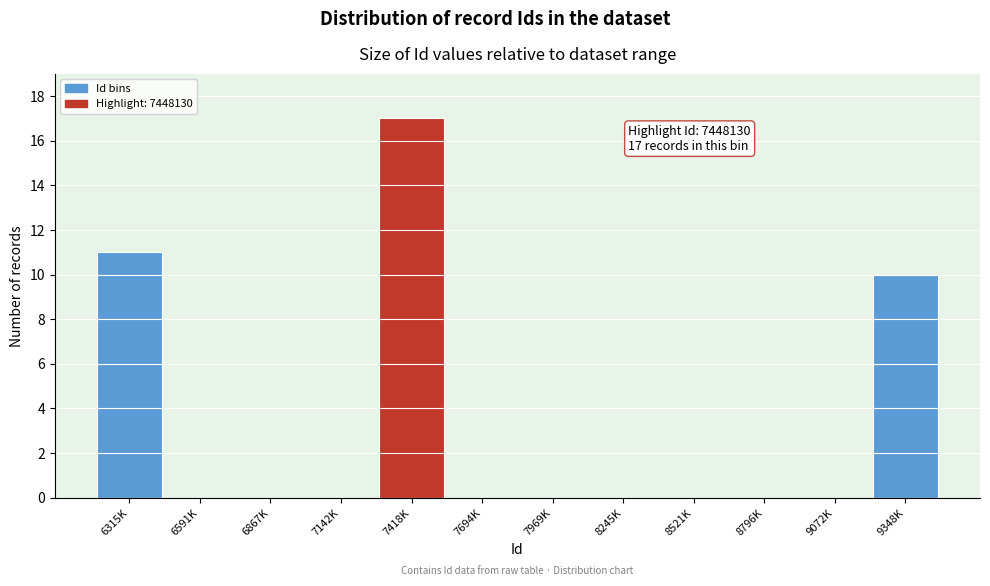

Reading left to right, extract all data points from this chart.

6315K=11	6591K=0	6867K=0	7142K=0	7418K=17	7694K=0	7969K=0	8245K=0	8521K=0	8796K=0	9072K=0	9348K=10